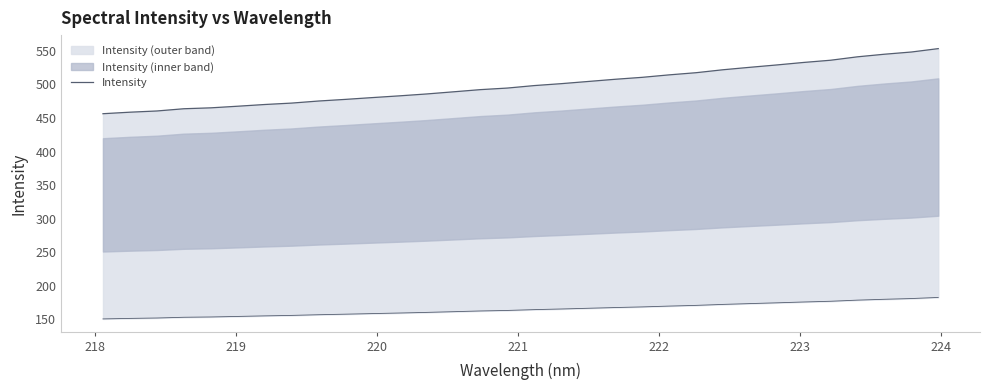

What is the value of the 6th point from the left?

467.5